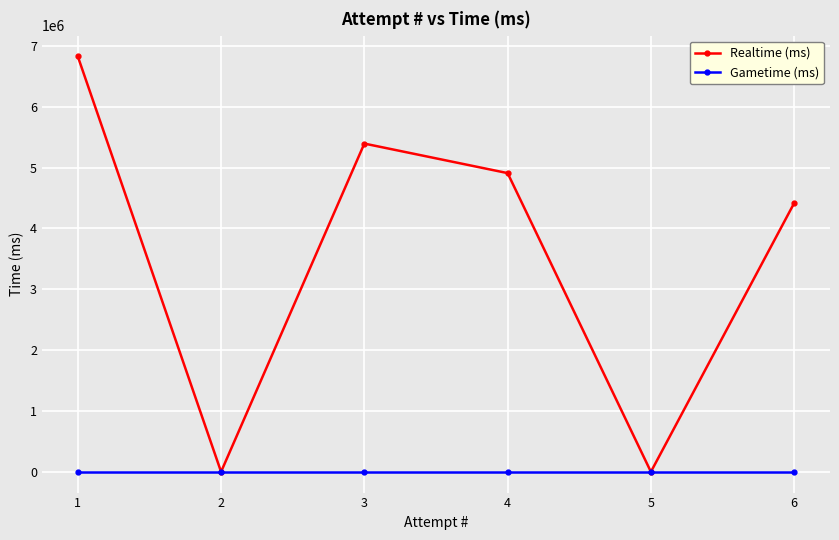

The value of Realtime (ms) at 6 is 4416405. True or false?

True